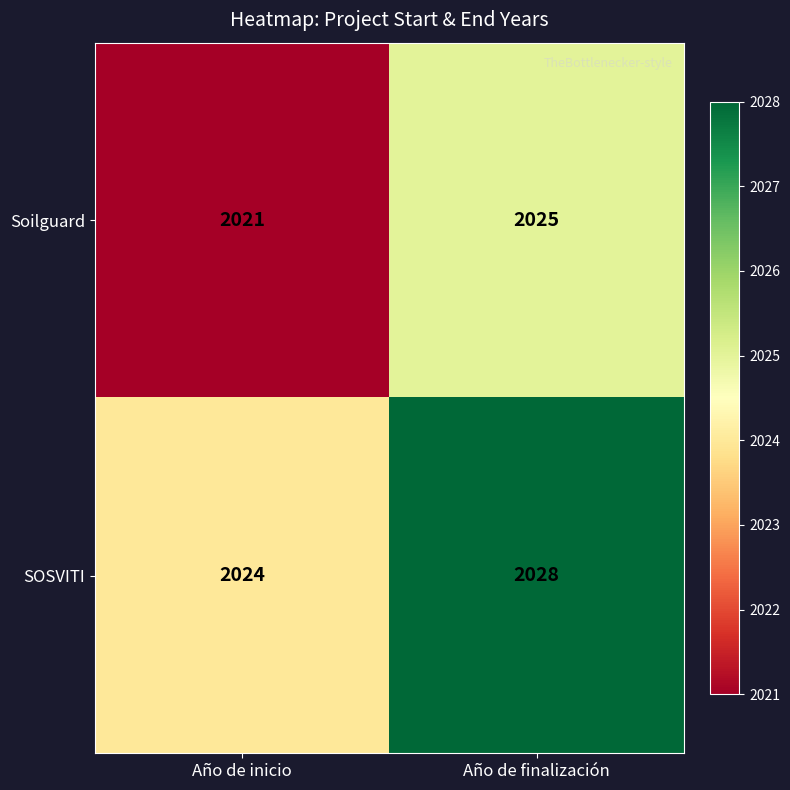

What is the approximate value of Soilguard at Año de finalización?

2025